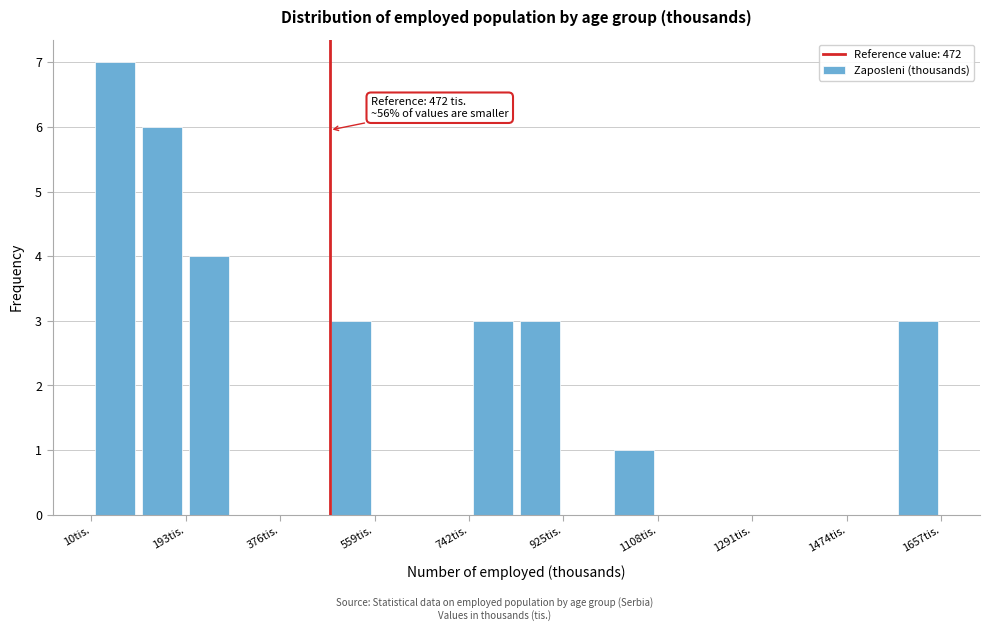

Over which range of the x-axis is the bar tallest?

20 to 100